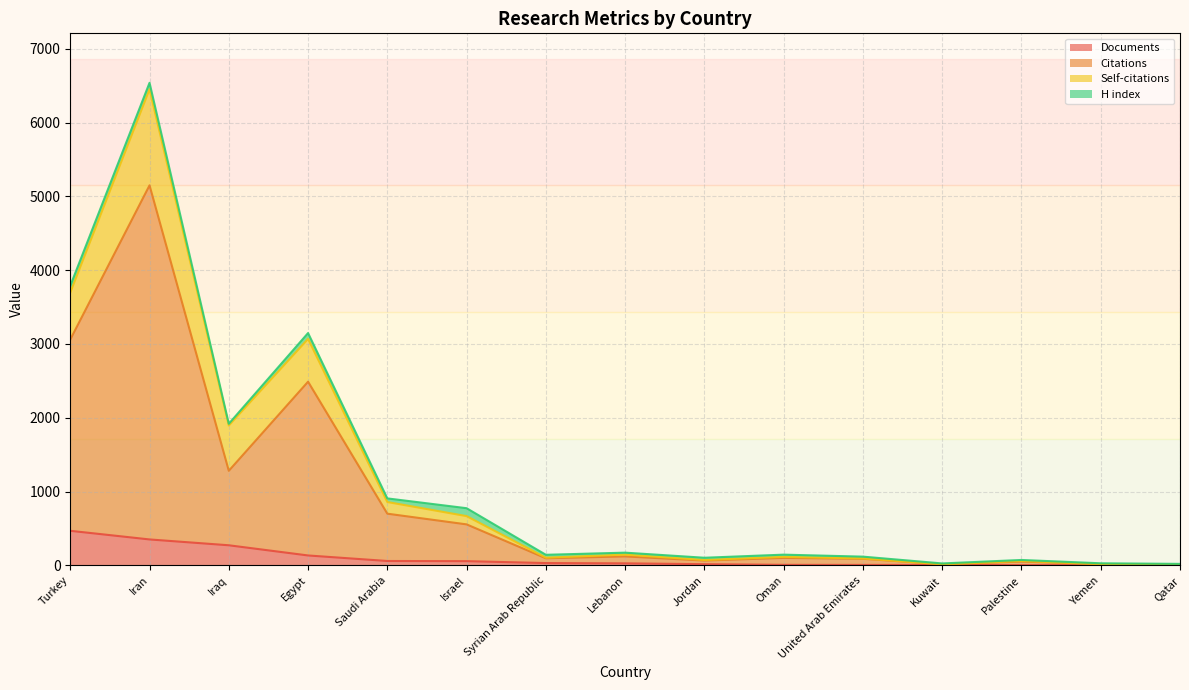

The value of Documents at Iraq is 273. True or false?

True